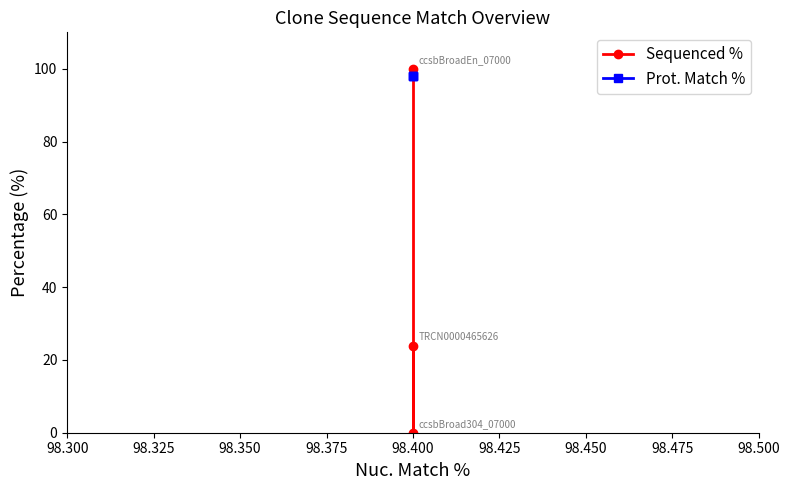

How many data points does each series have?

3